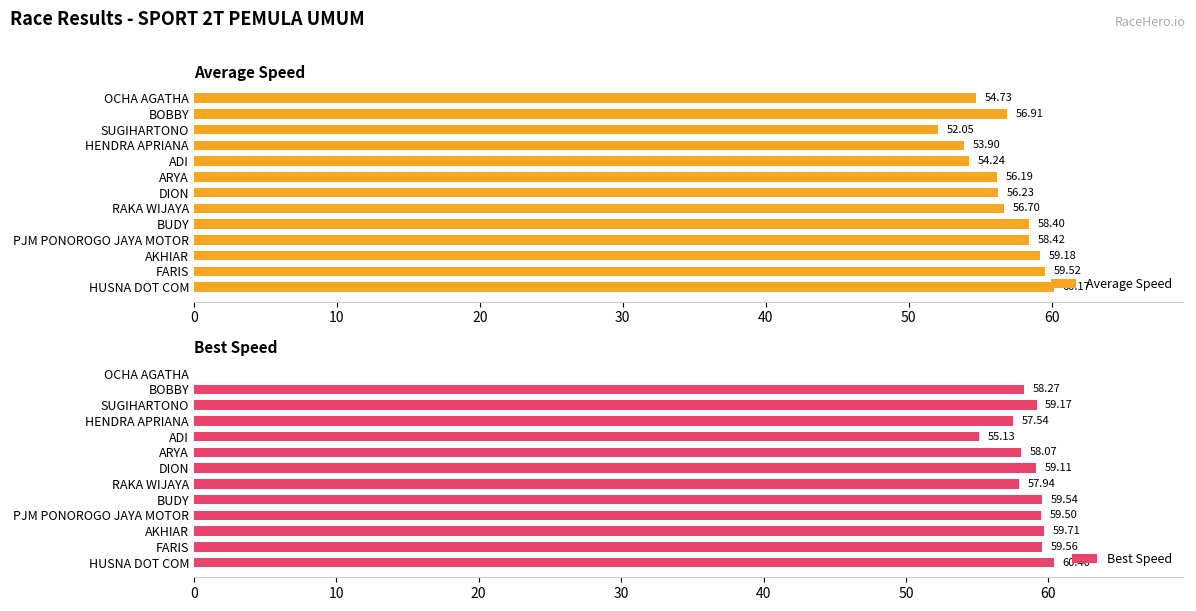

At which label is Average Speed closest to 56?

ARYA